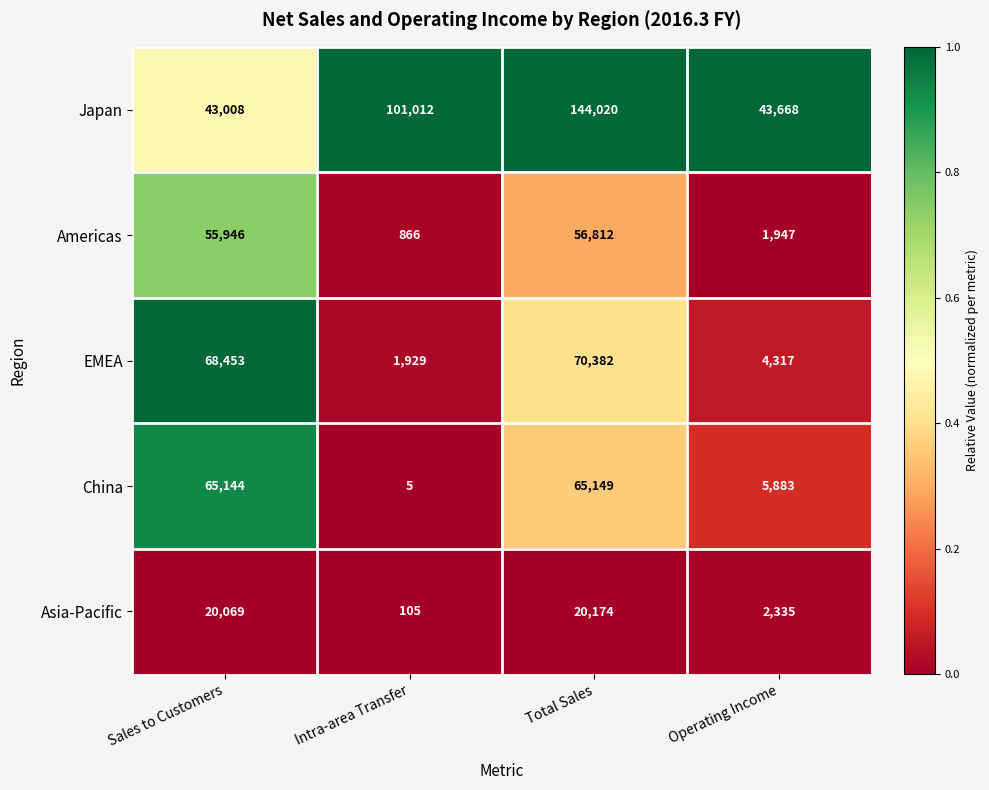

What is the total value across all series at Total Sales?

356537